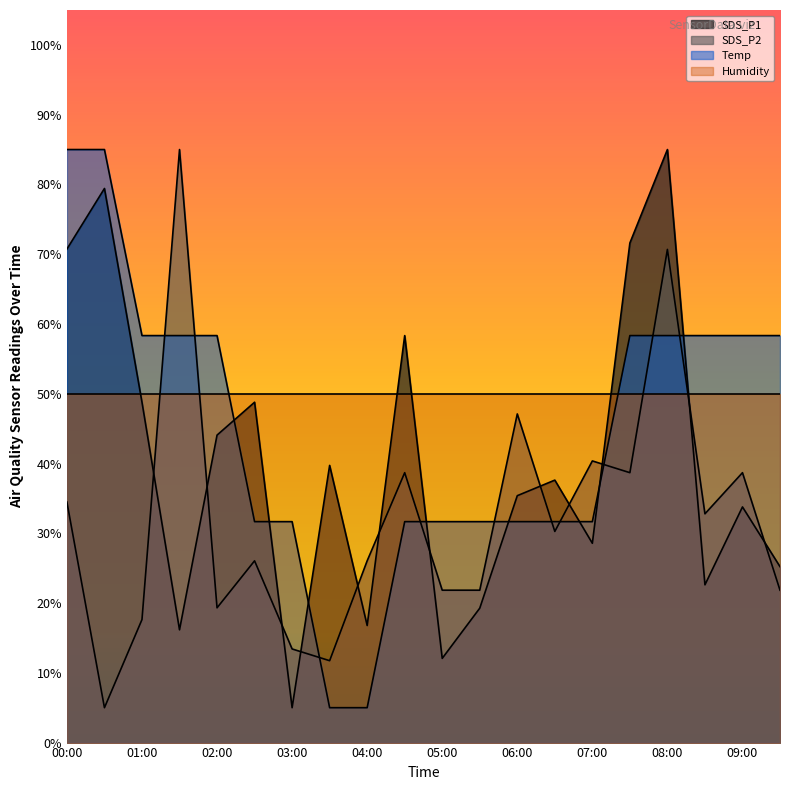

What is the sum of the SDS_P1 values at 09:00 and 05:30?

53.0